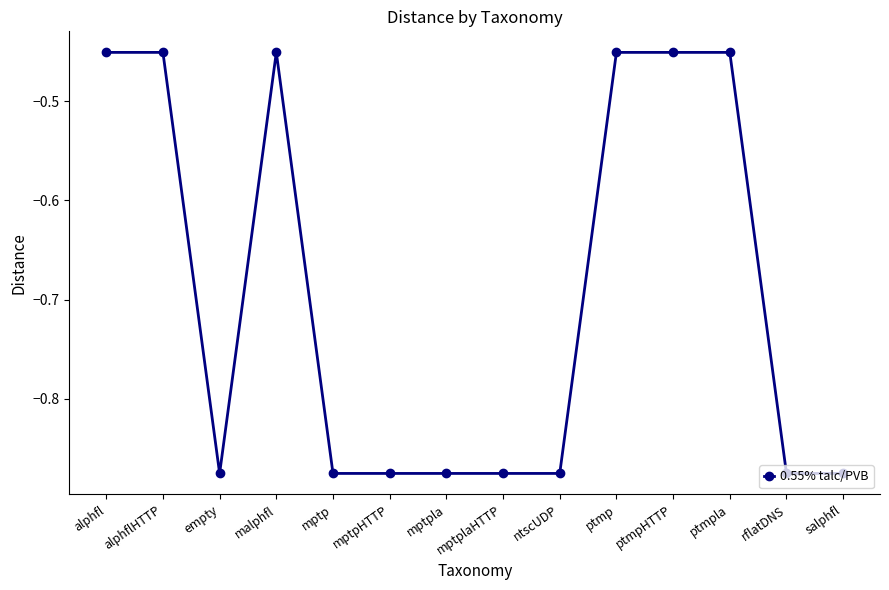

What is the difference between the maximum and minimum values?

0.4